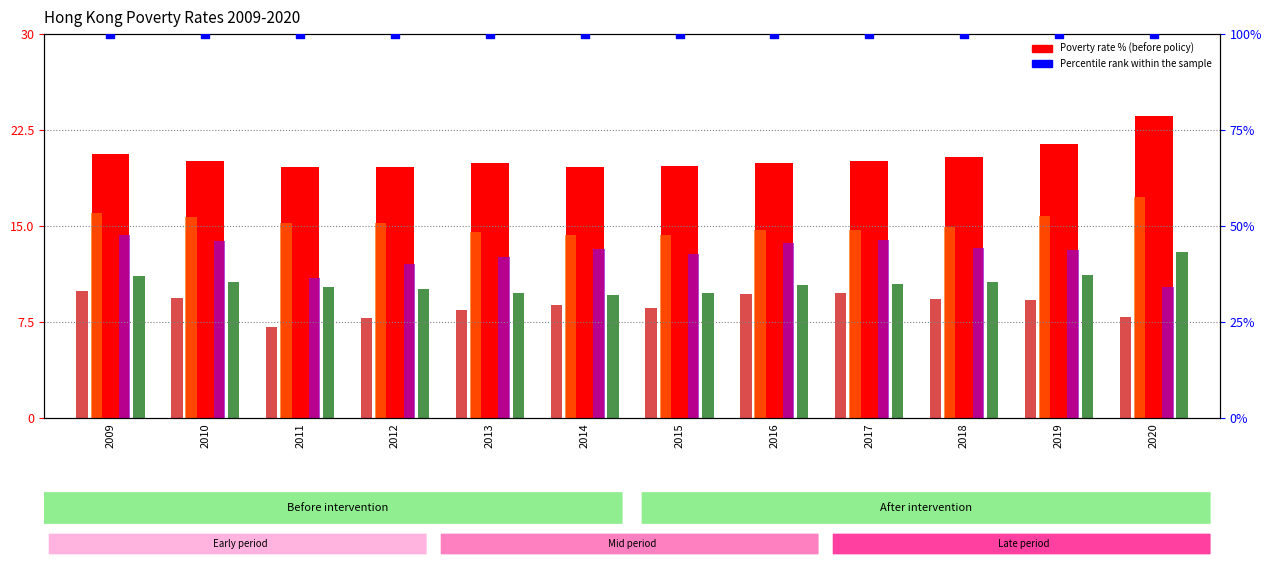

What is the total value across all series at 2018?

168.5